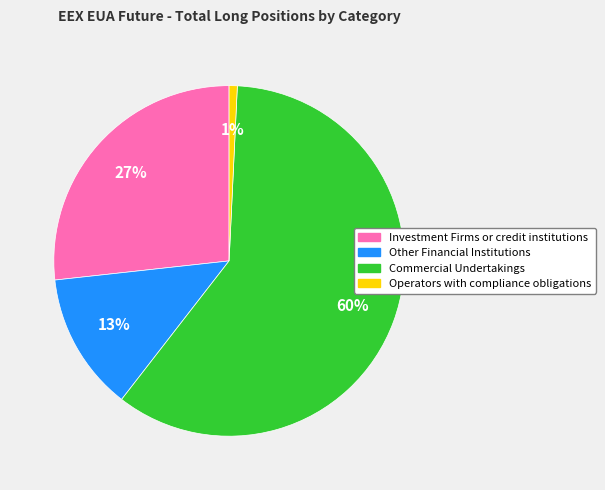

How many segments does this pie chart have?

4